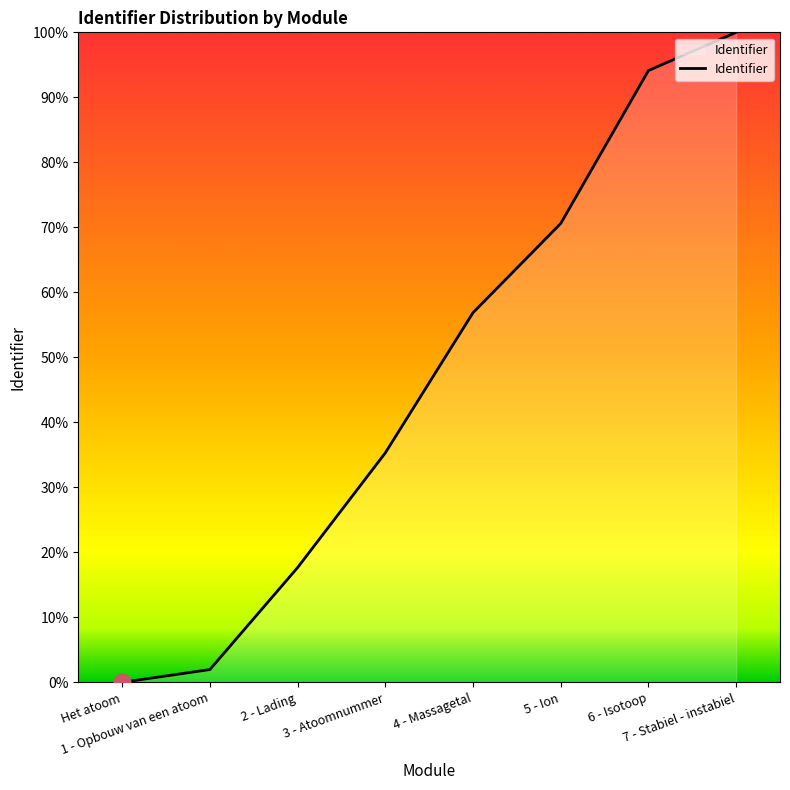

How many lines are shown in the chart?

1